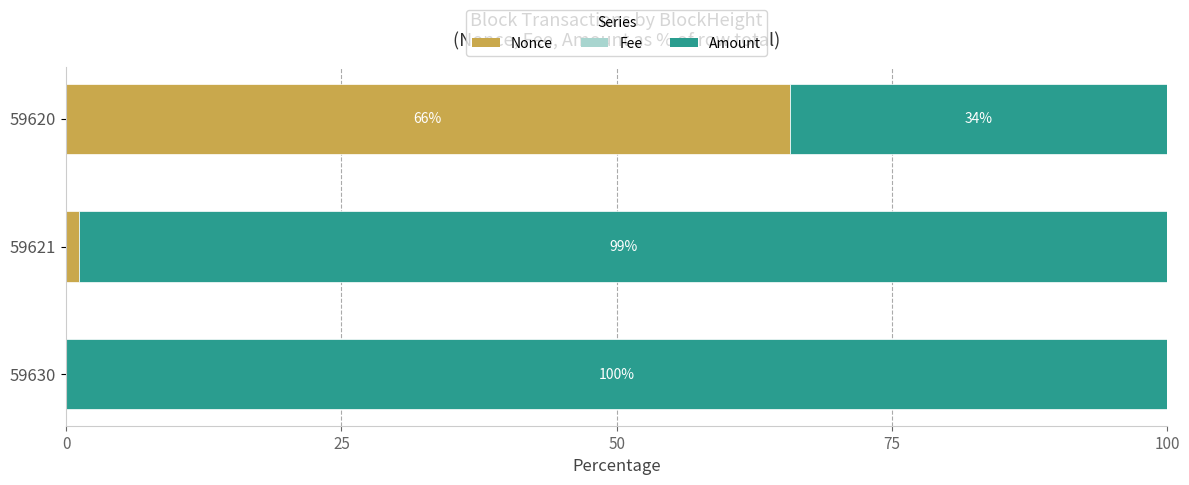

The Nonce series shows 1.2 at 59621. True or false?

True